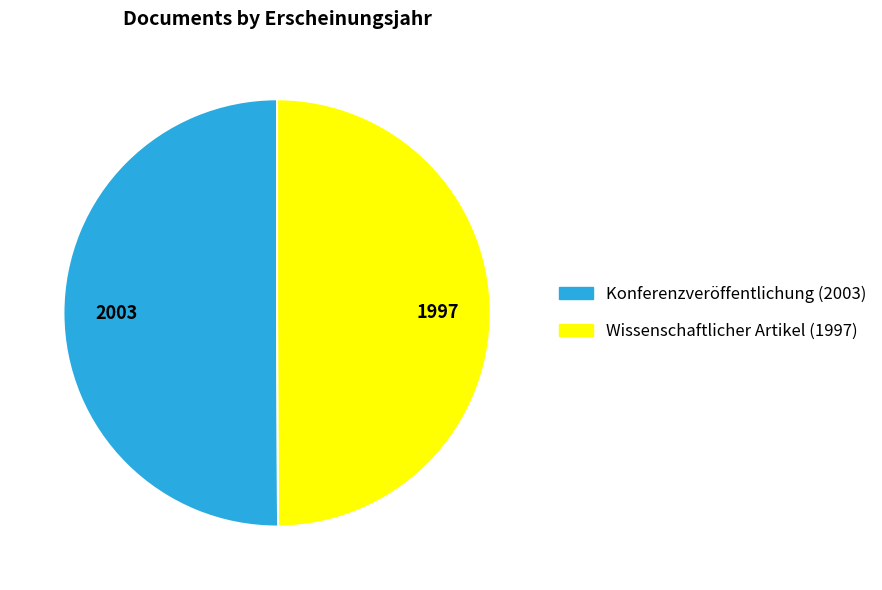

Do Wissenschaftlicher Artikel (1997) and Konferenzveröffentlichung (2003) together represent more than half of the pie?

Yes